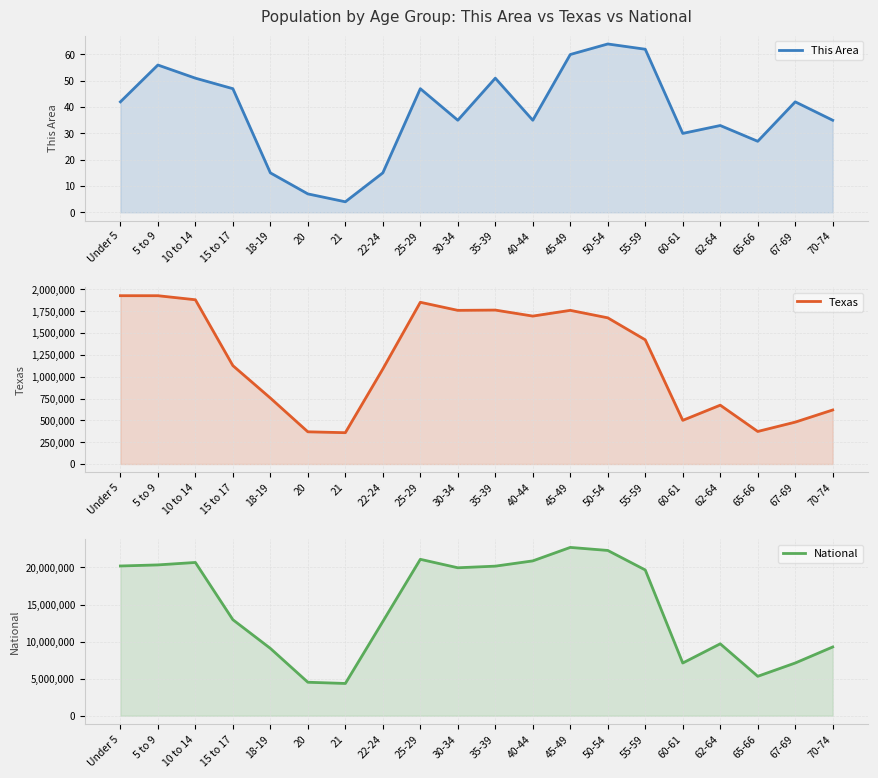

What is the sum of all Texas values?

24015931